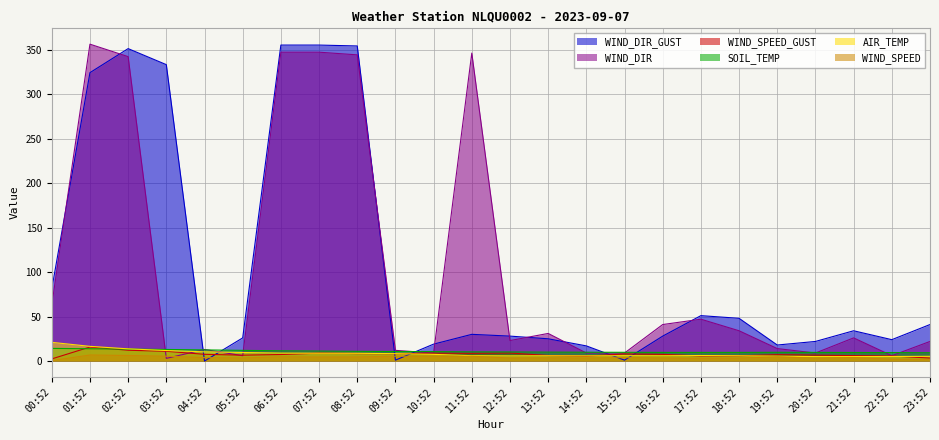

Which series has the widest spread of values?

WIND_DIR_GUST